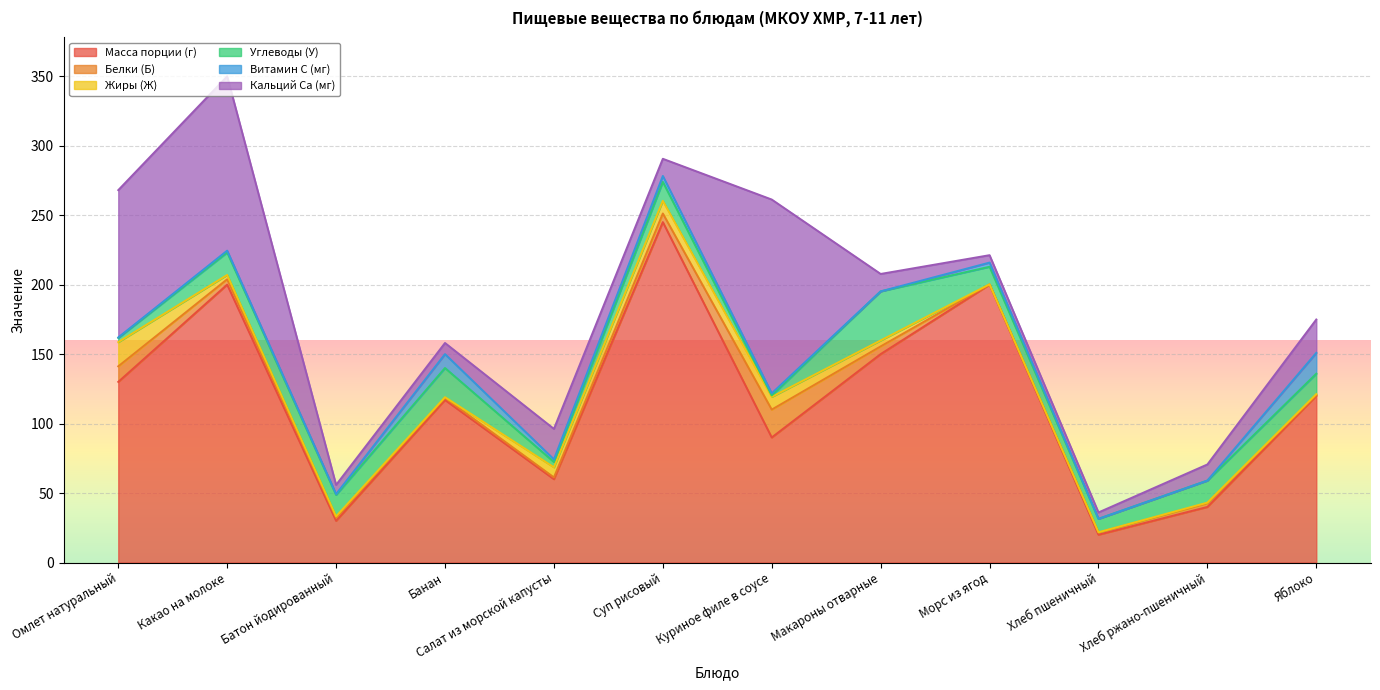

What is the difference between the maximum and minimum values in the Масса порции (г) series?

225.0